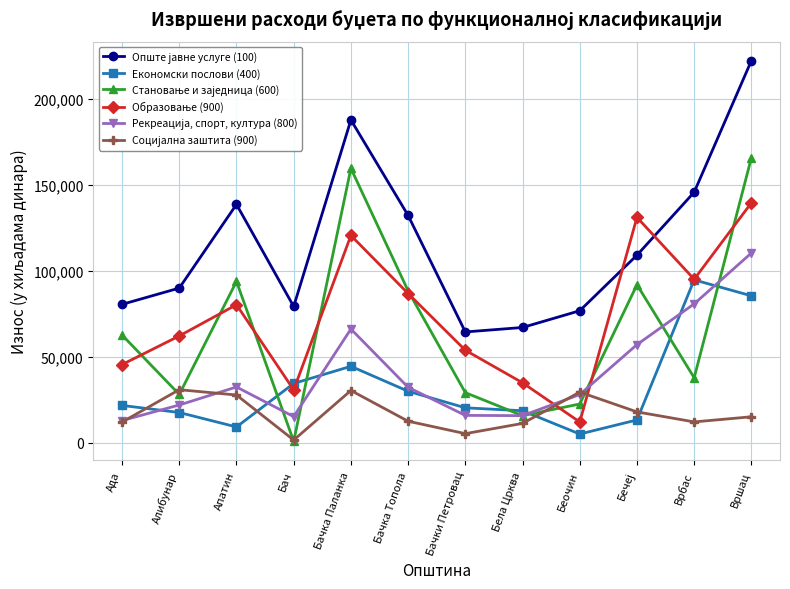

Count the number of data series in this chart.

6